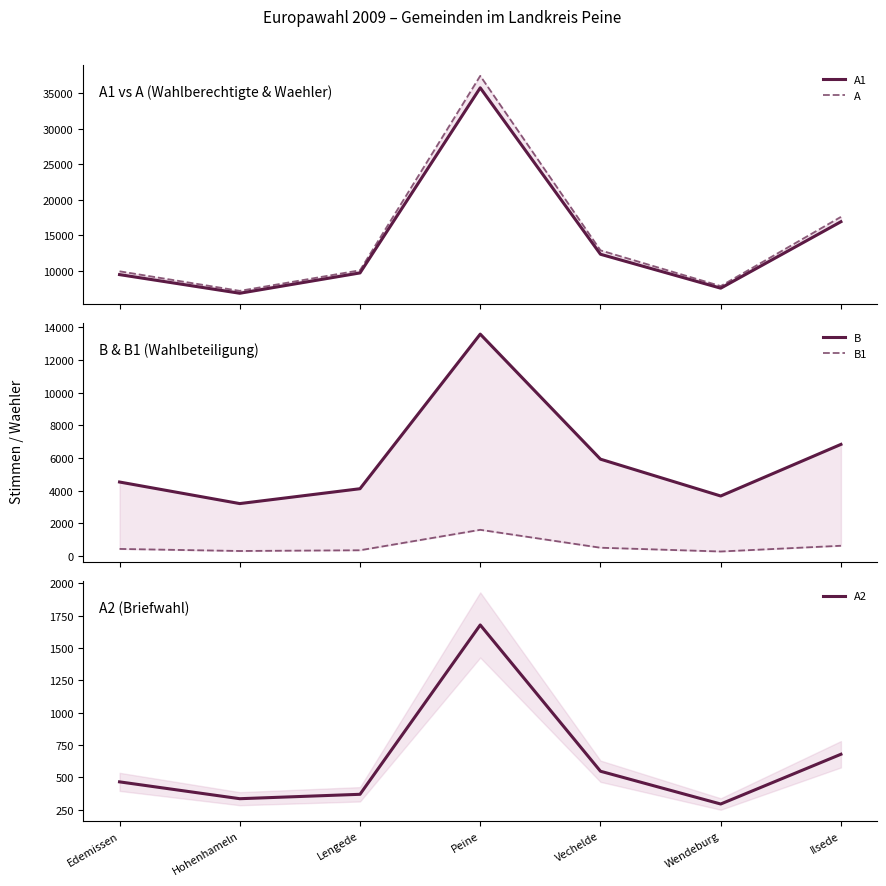

At which category is the sum across all series the highest?

Peine